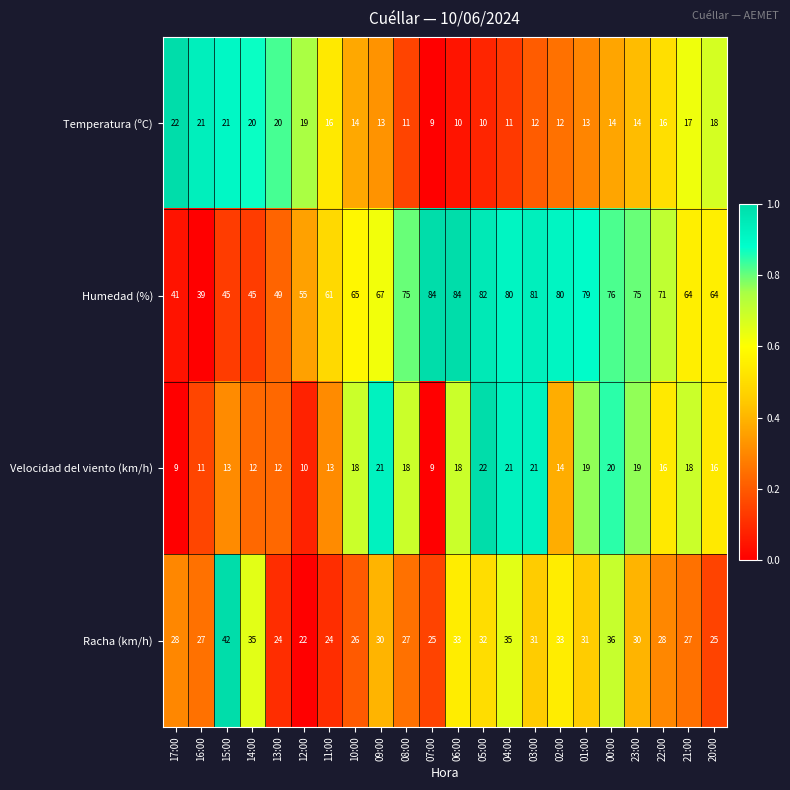

Which category has the highest value in the Temperatura (ºC) series?

17:00